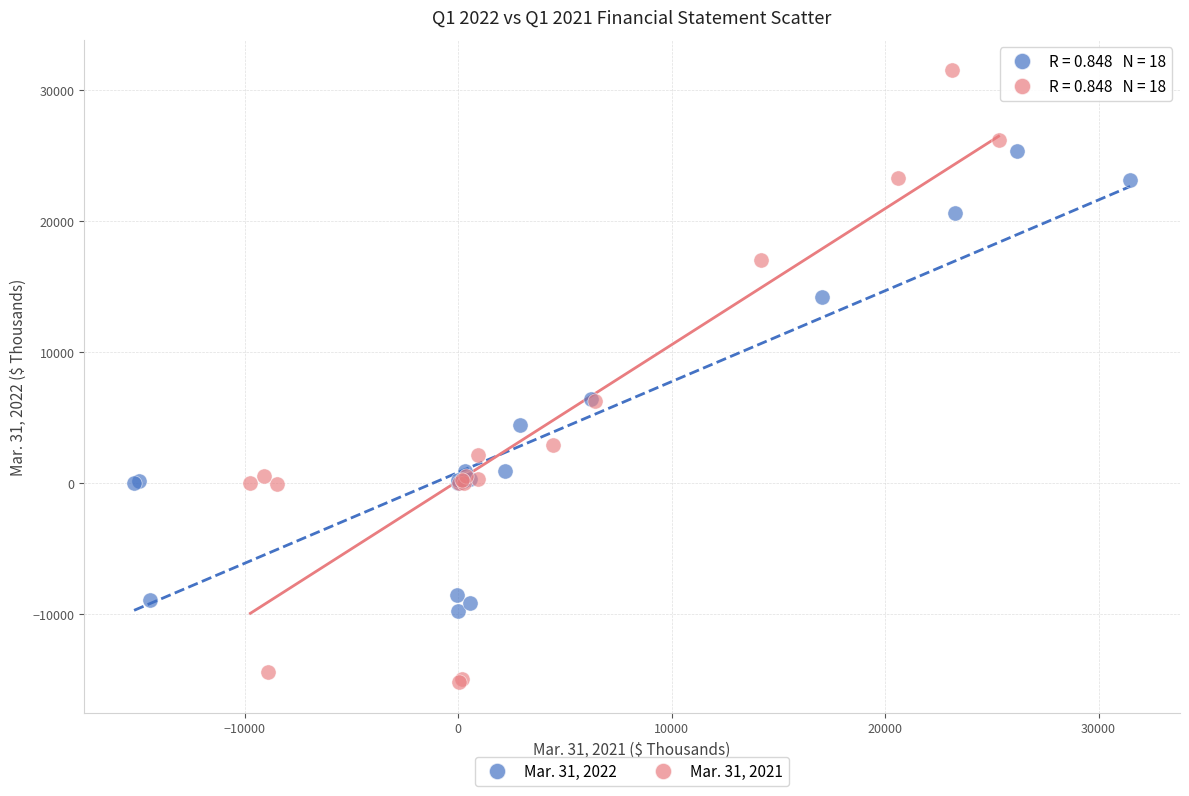

Which series reaches the minimum Y coordinate?

Mar. 31, 2021